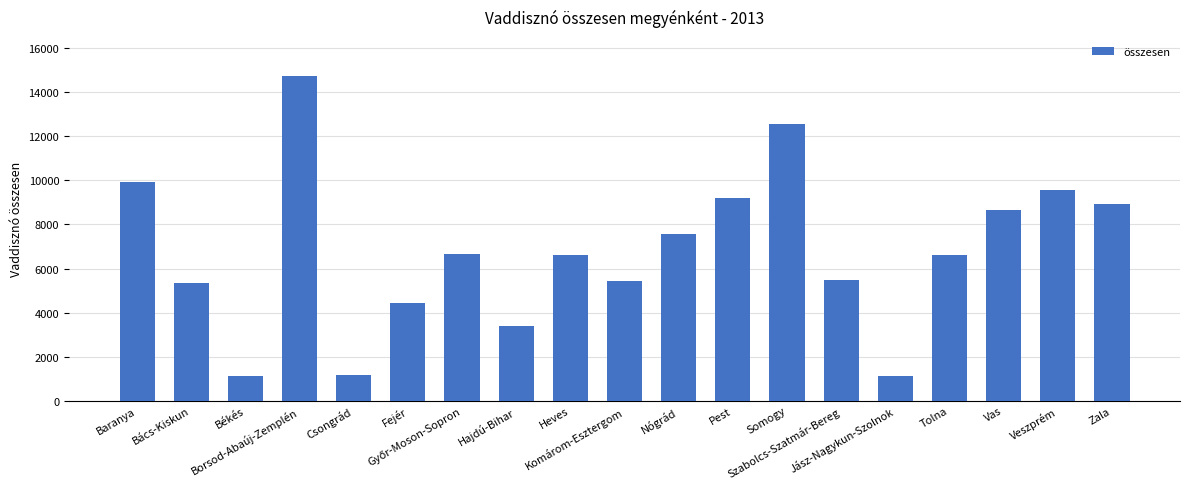

What is the minimum value shown in the chart?

1108